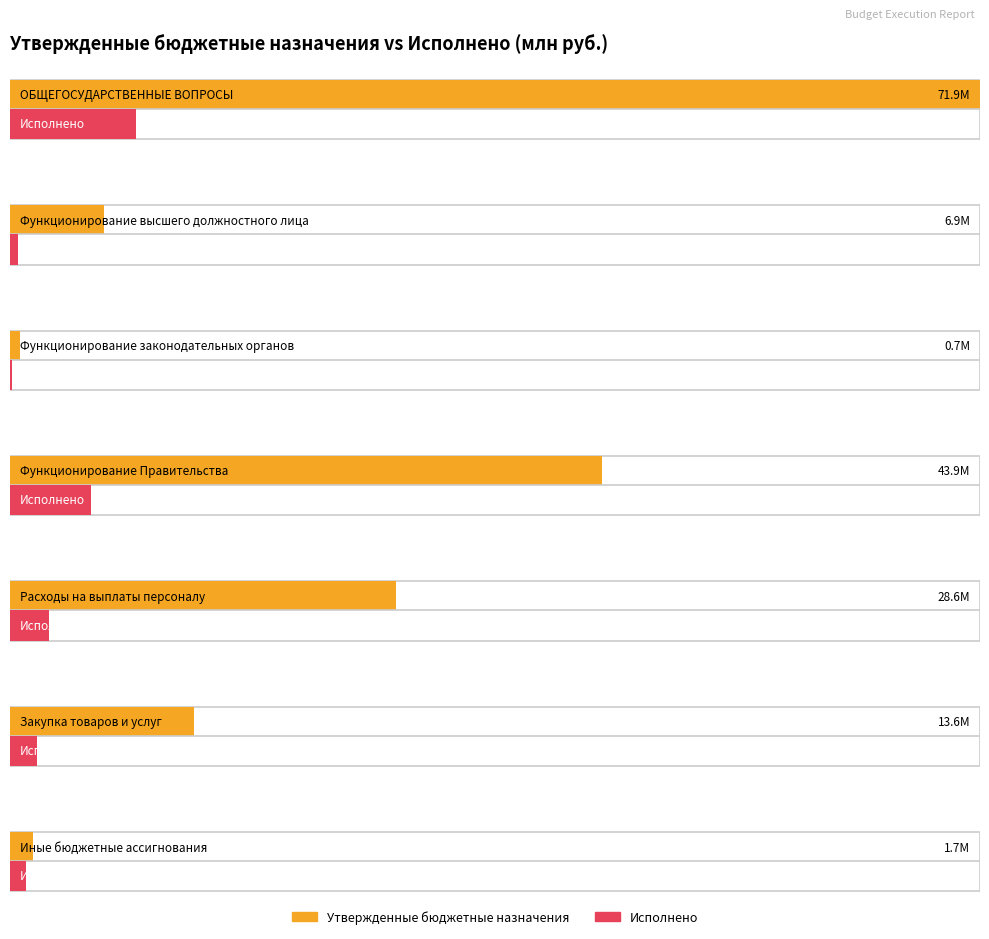

The Утвержденные бюджетные назначения series shows 30162063.4 at Функционирование Правительства. True or false?

False